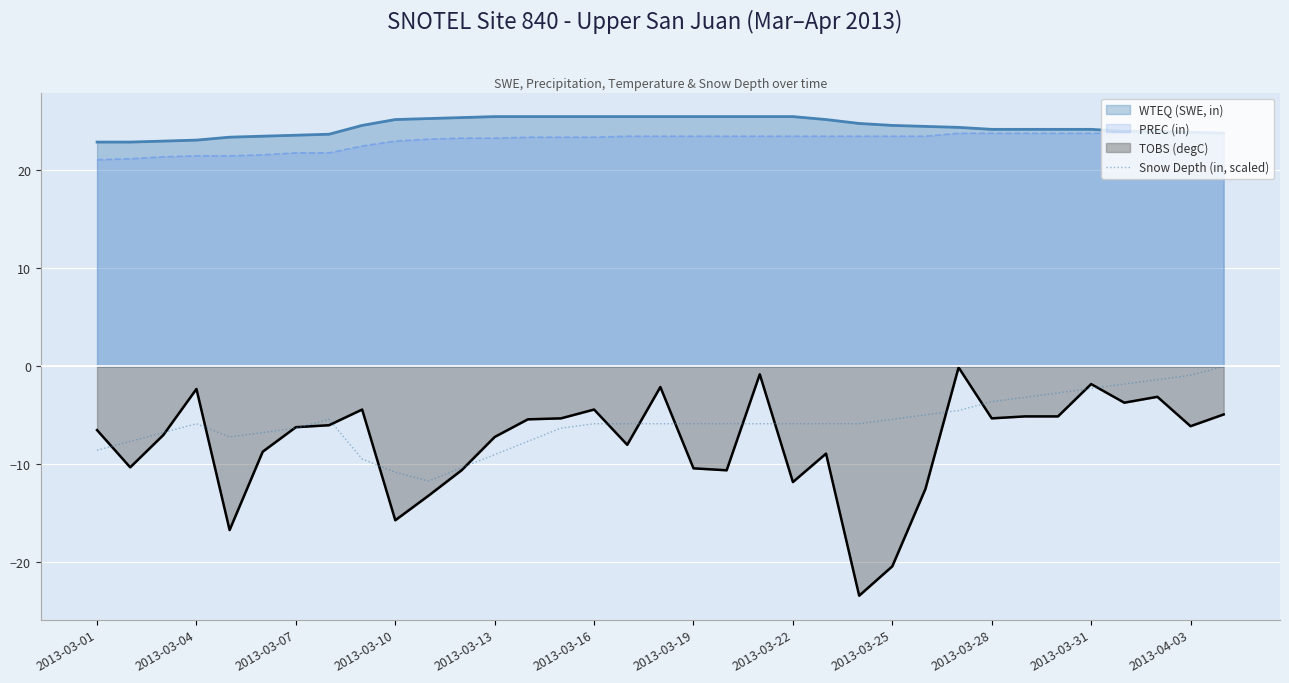

How many data points are above -5?

10